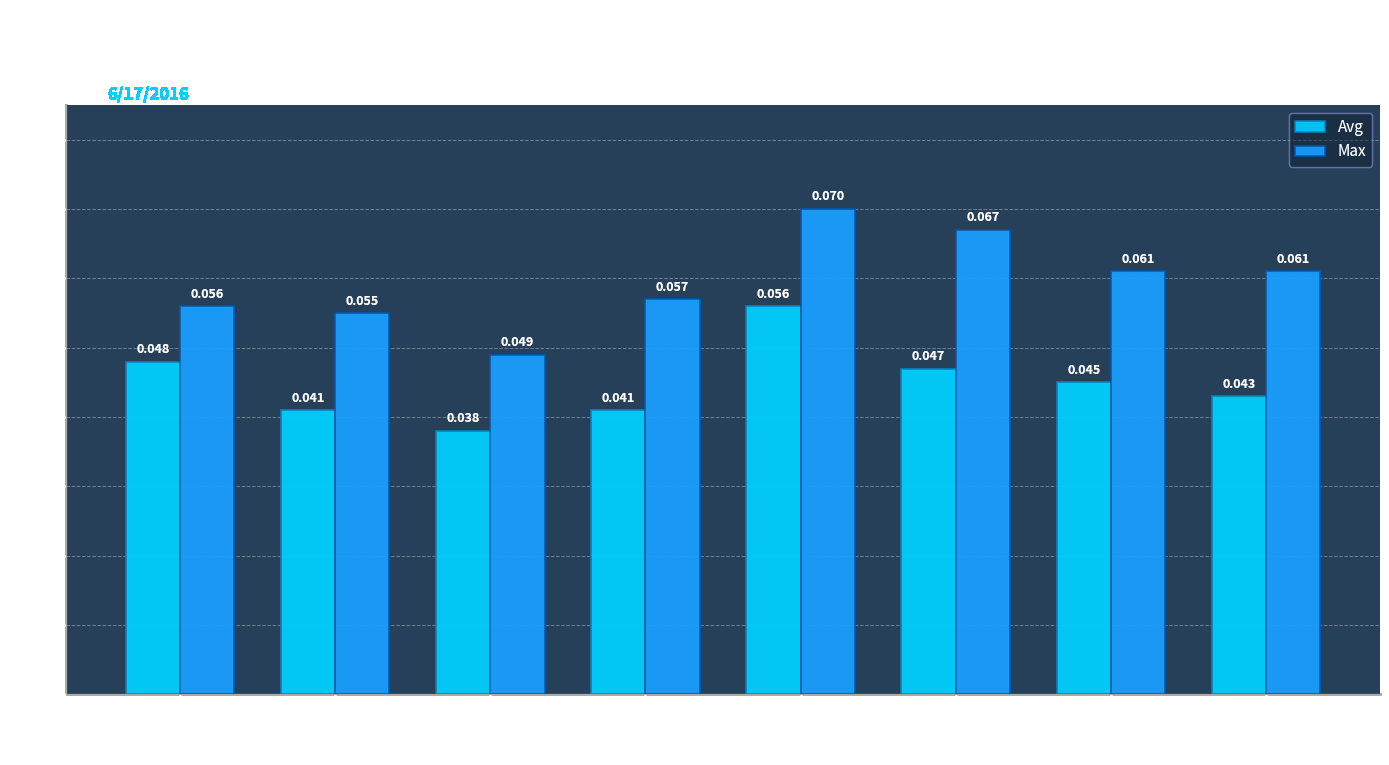

What position from the right is CHULA VISTA?

7